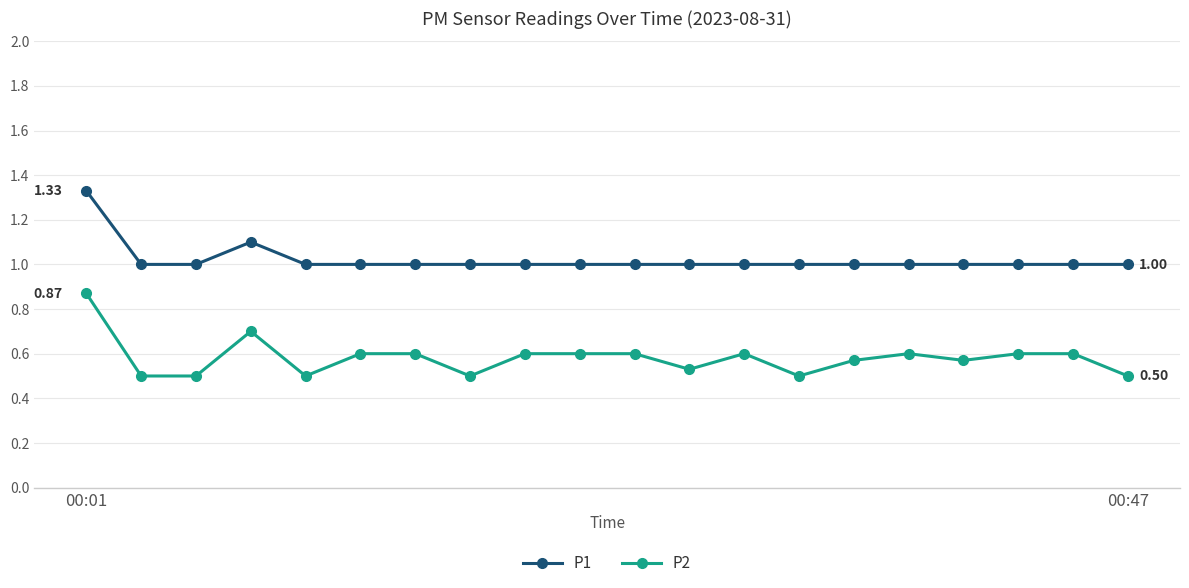

True or false: P1 has more than 0 points higher than both neighbors.

True